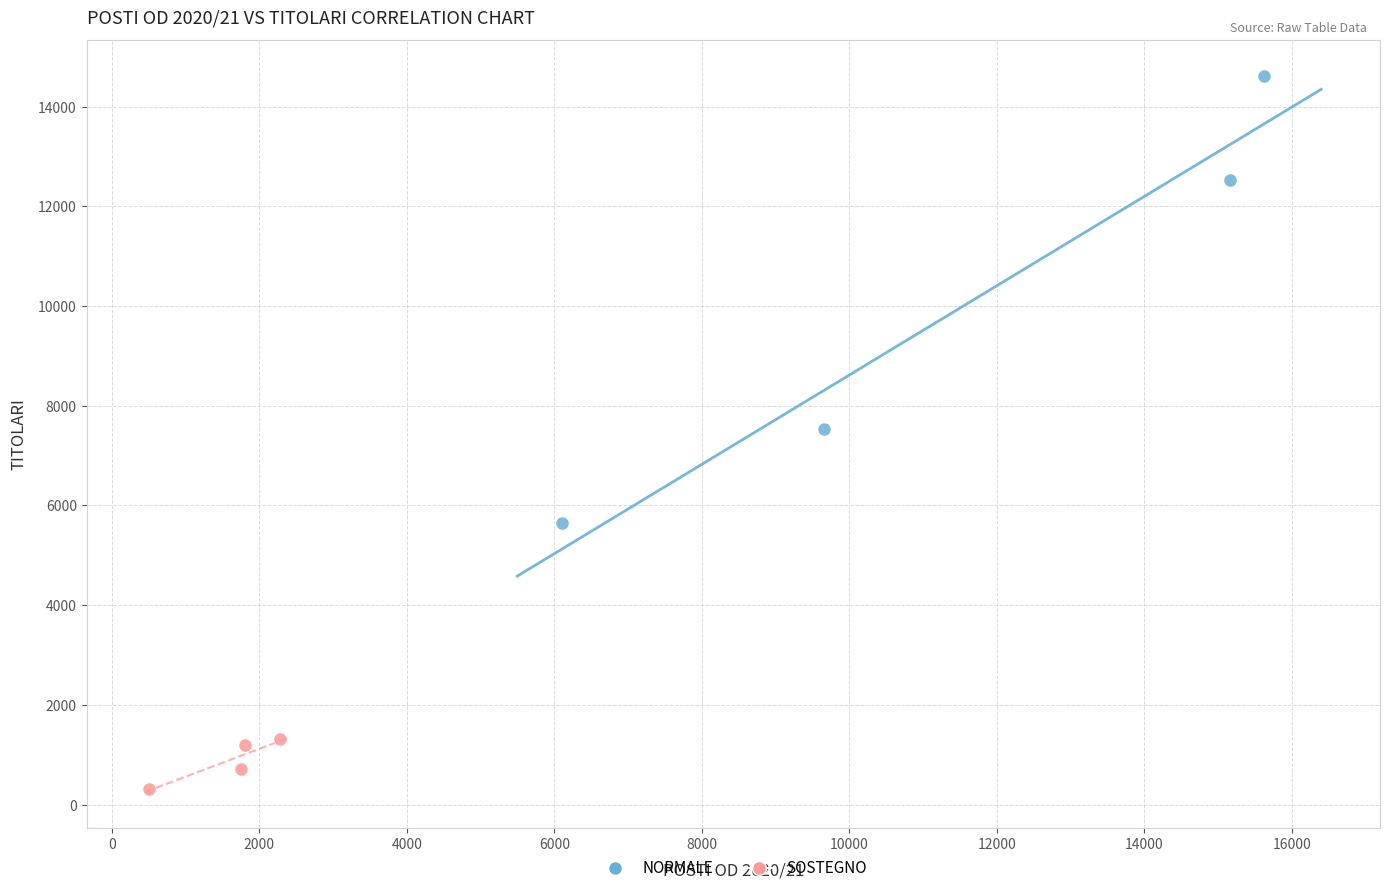

Which series has the largest Y range (max minus min)?

NORMALE